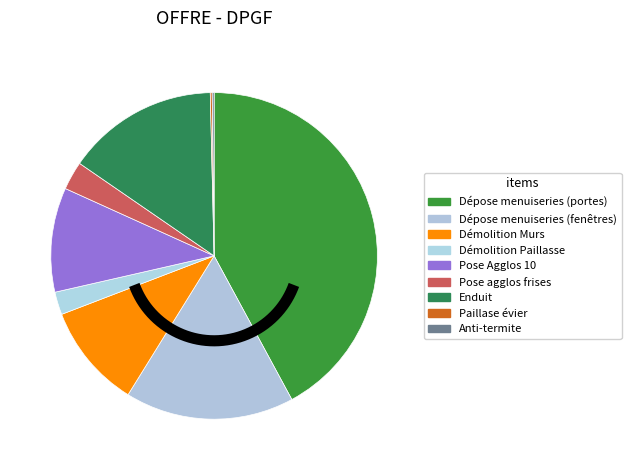

How many segments does this pie chart have?

9